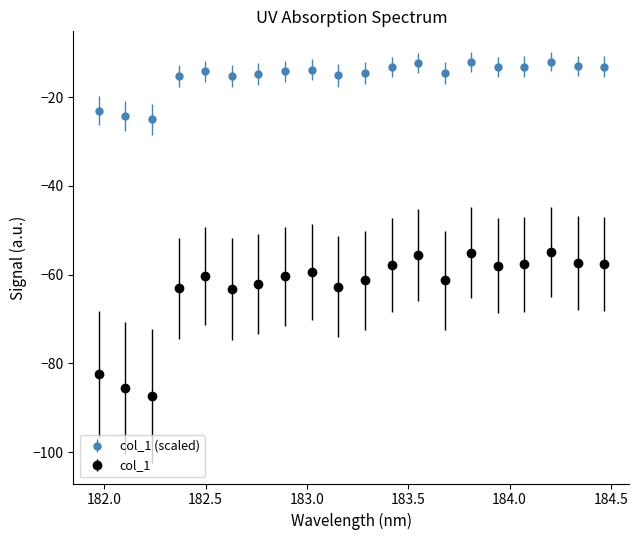

What is the value of the col_1 point at the 12th from the left?

-57.8